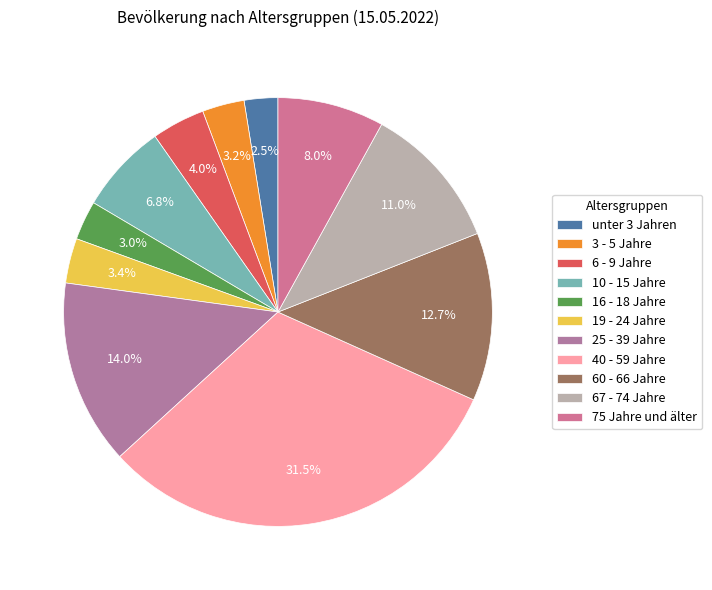

Count the number of slices in the pie.

11